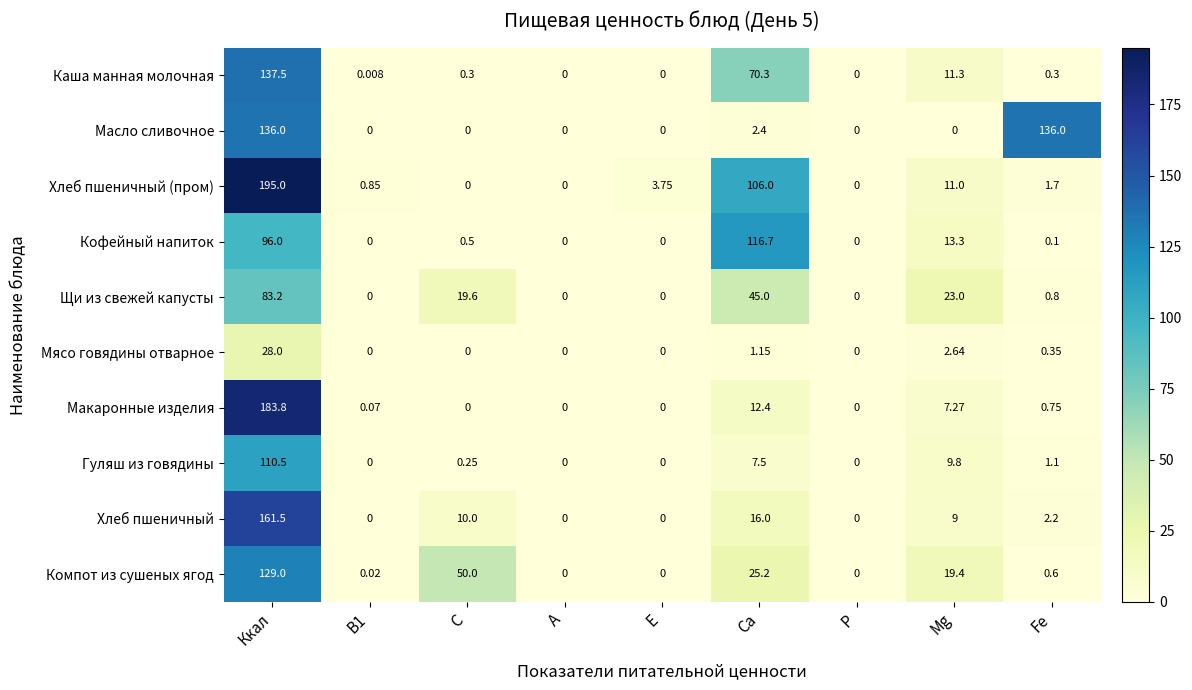

Which series has the largest range (max minus min)?

Хлеб пшеничный (пром)